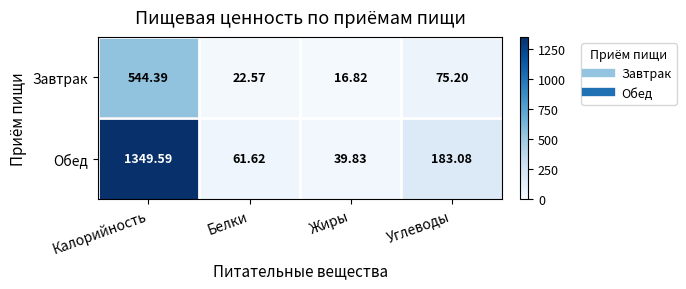

Count the number of data series in this chart.

2